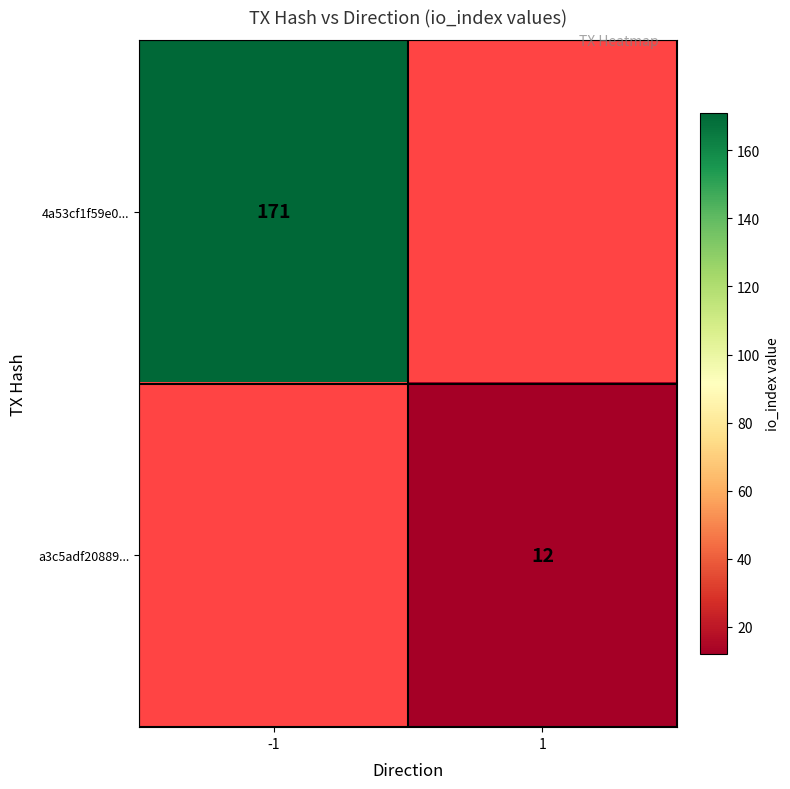

What is the maximum value shown in the chart?

171.0